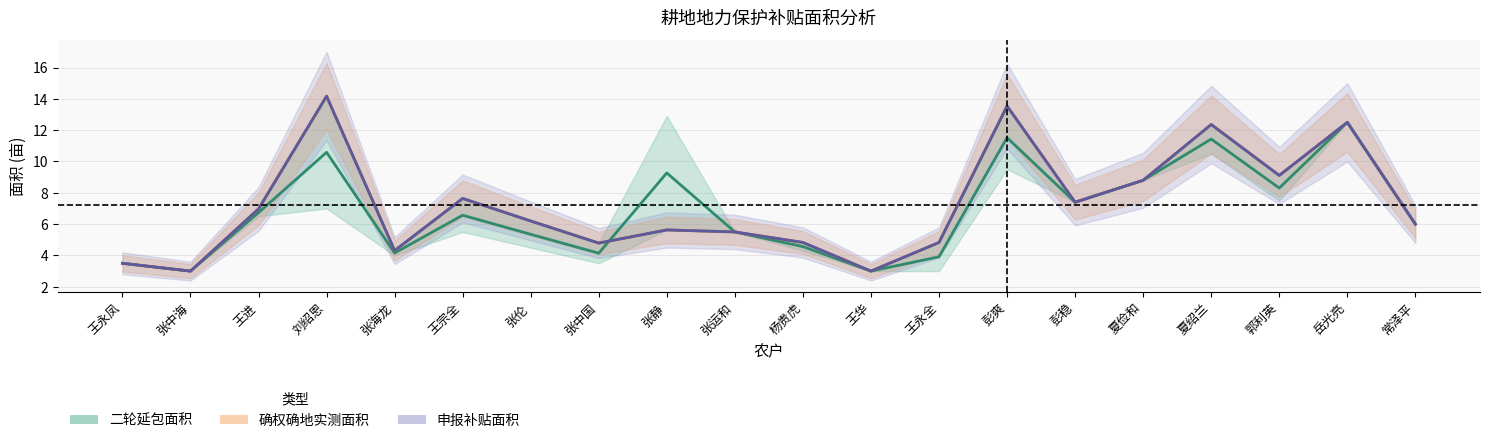

How many data points does each series have?

20